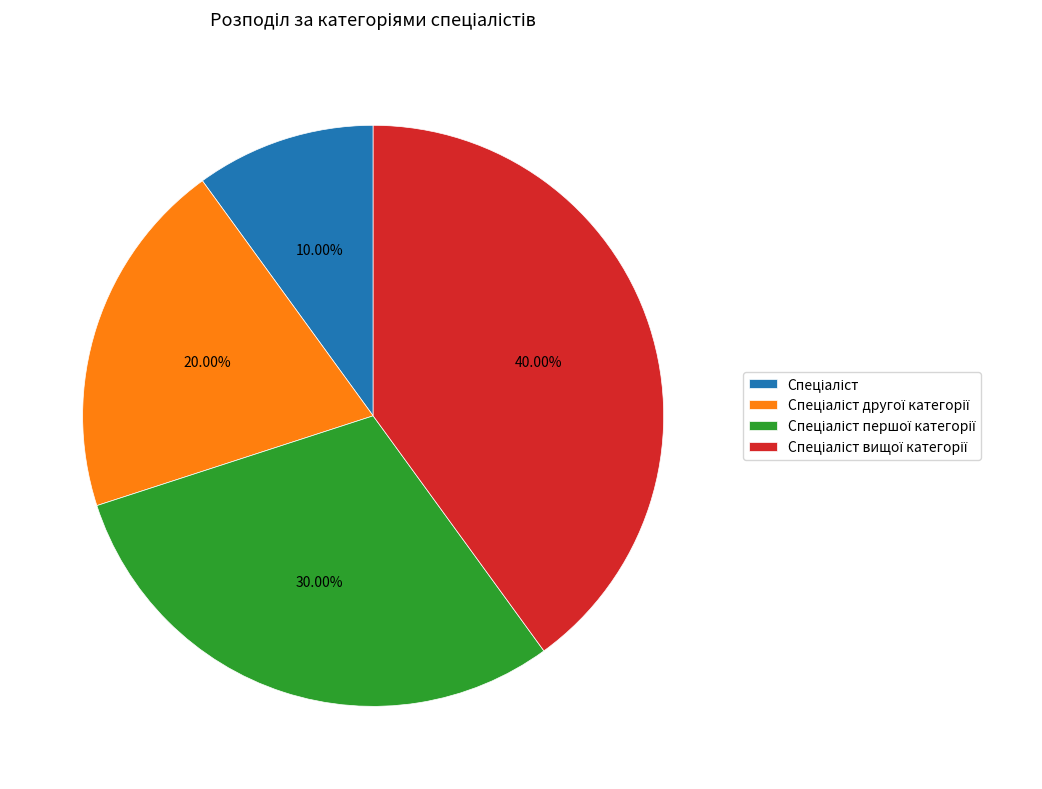

Is there a majority slice in this chart?

No